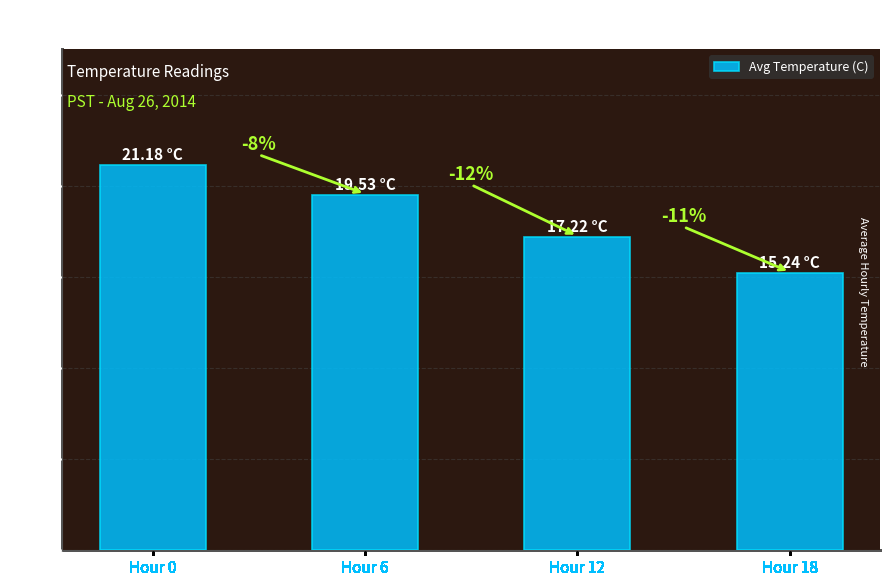

Are the bars horizontal?

No